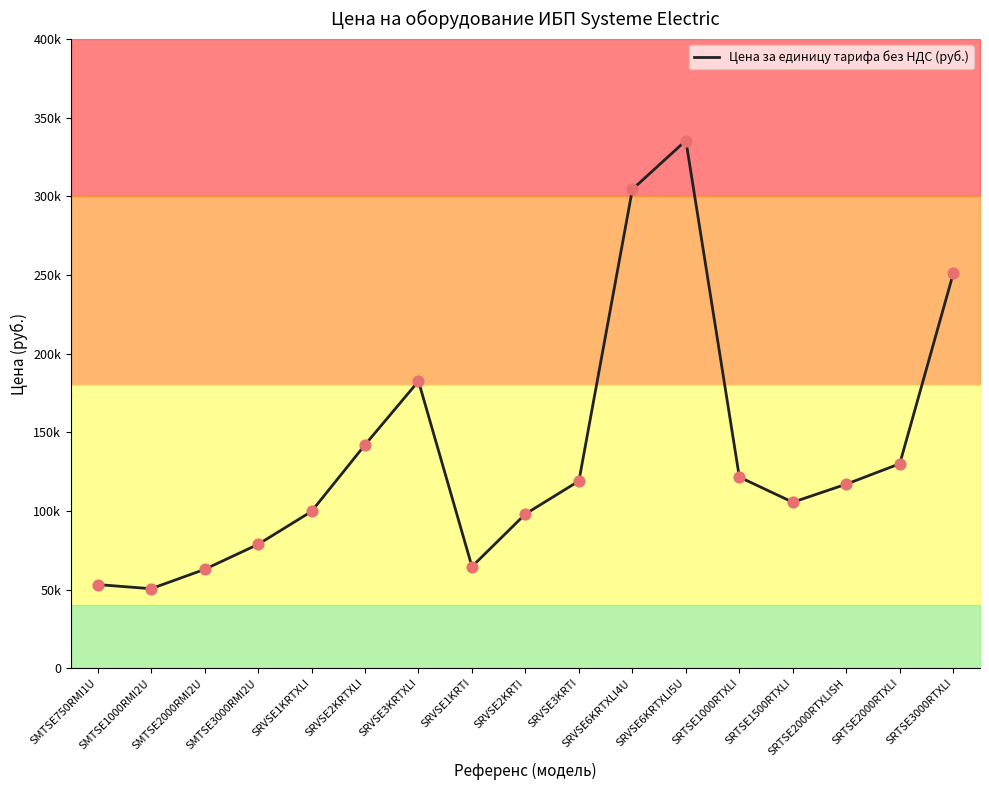

What is the change in value from SRVSE3KRTXLI to SRTSE2000RTXLISH?

-65500